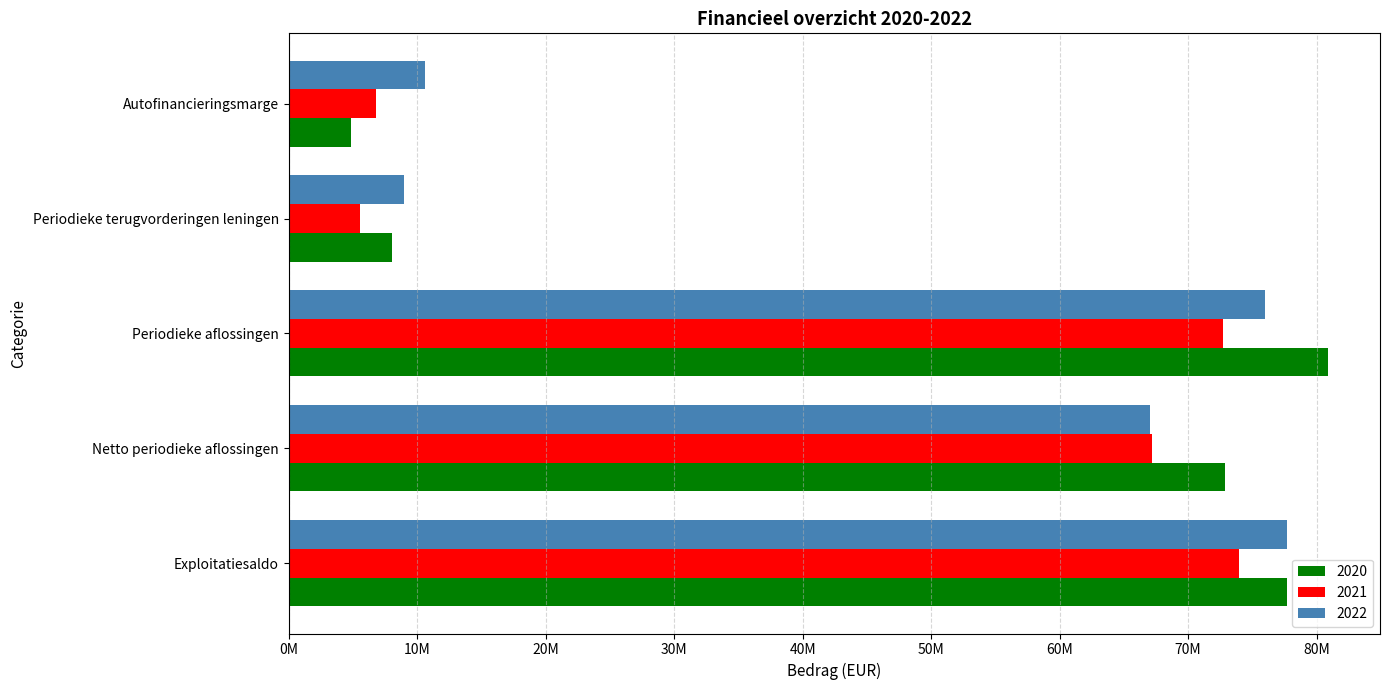

Reading right to left, extract all data points from this chart.

2020: Autofinancieringsmarge=4840392.5	Periodieke terugvorderingen leningen=8033179.6	Periodieke aflossingen=80880762.5	Netto periodieke aflossingen=72847582.9	Exploitatiesaldo=77687975.5
2021: Autofinancieringsmarge=6780527.6	Periodieke terugvorderingen leningen=5527617.9	Periodieke aflossingen=72682717.3	Netto periodieke aflossingen=67155099.4	Exploitatiesaldo=73935627.0
2022: Autofinancieringsmarge=10636140.6	Periodieke terugvorderingen leningen=8975754.0	Periodieke aflossingen=76009676.8	Netto periodieke aflossingen=67033922.8	Exploitatiesaldo=77670063.4